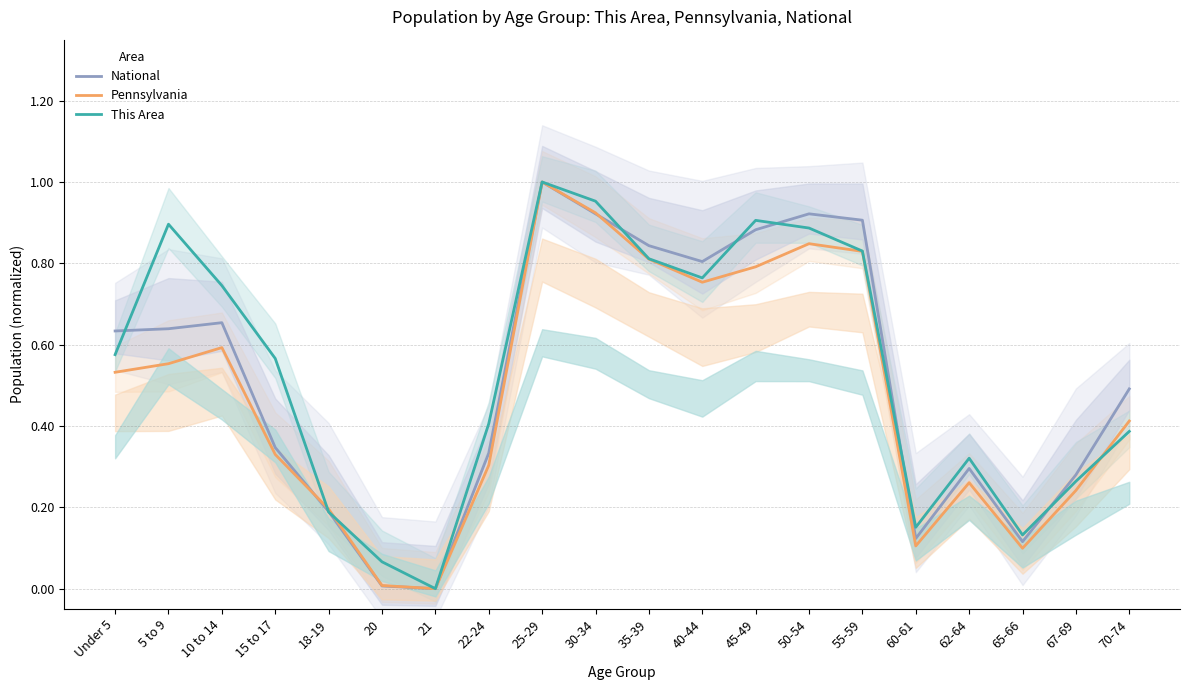

At 35-39, list the series in order from smallest to largest.

Pennsylvania, This Area, National